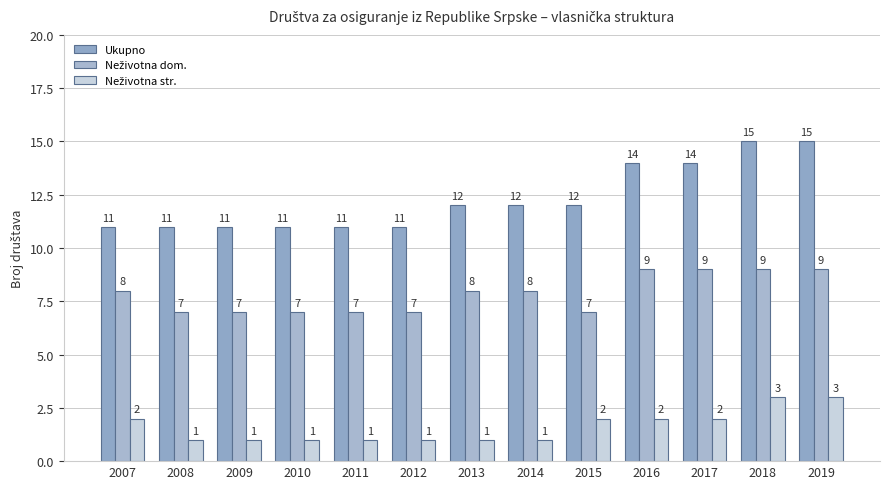

What is the difference between the highest and lowest values at 2016?

12